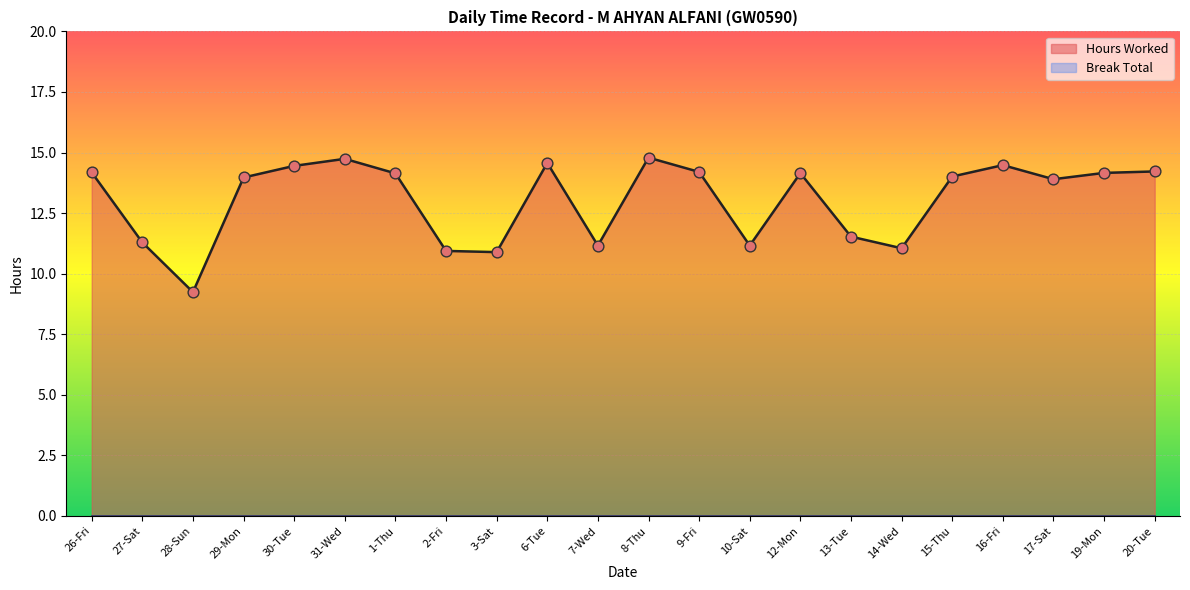

Between 27-Sat and 29-Mon, which is larger?

29-Mon